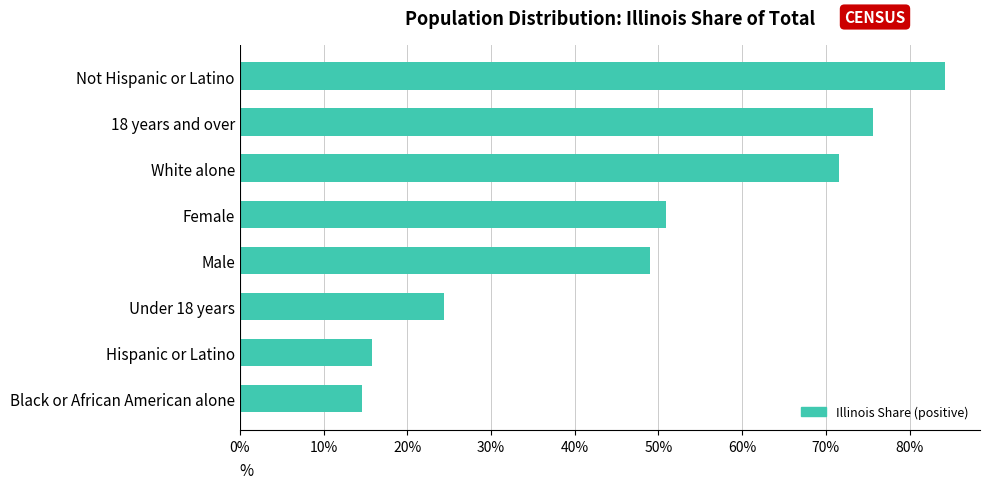

How many values are between 0 and 1?

8